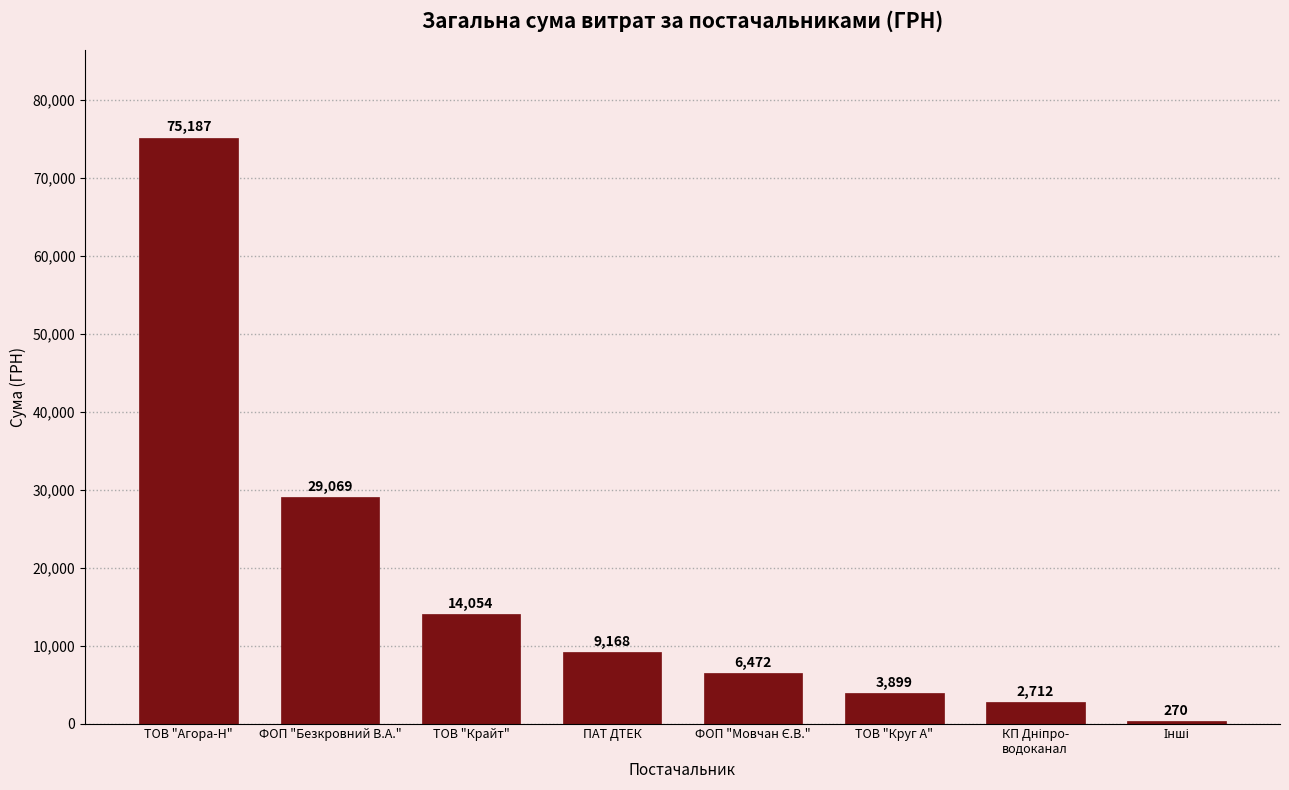

True or false: the data shows 44169.6 at ФОП "Безкровний В.А.".

False